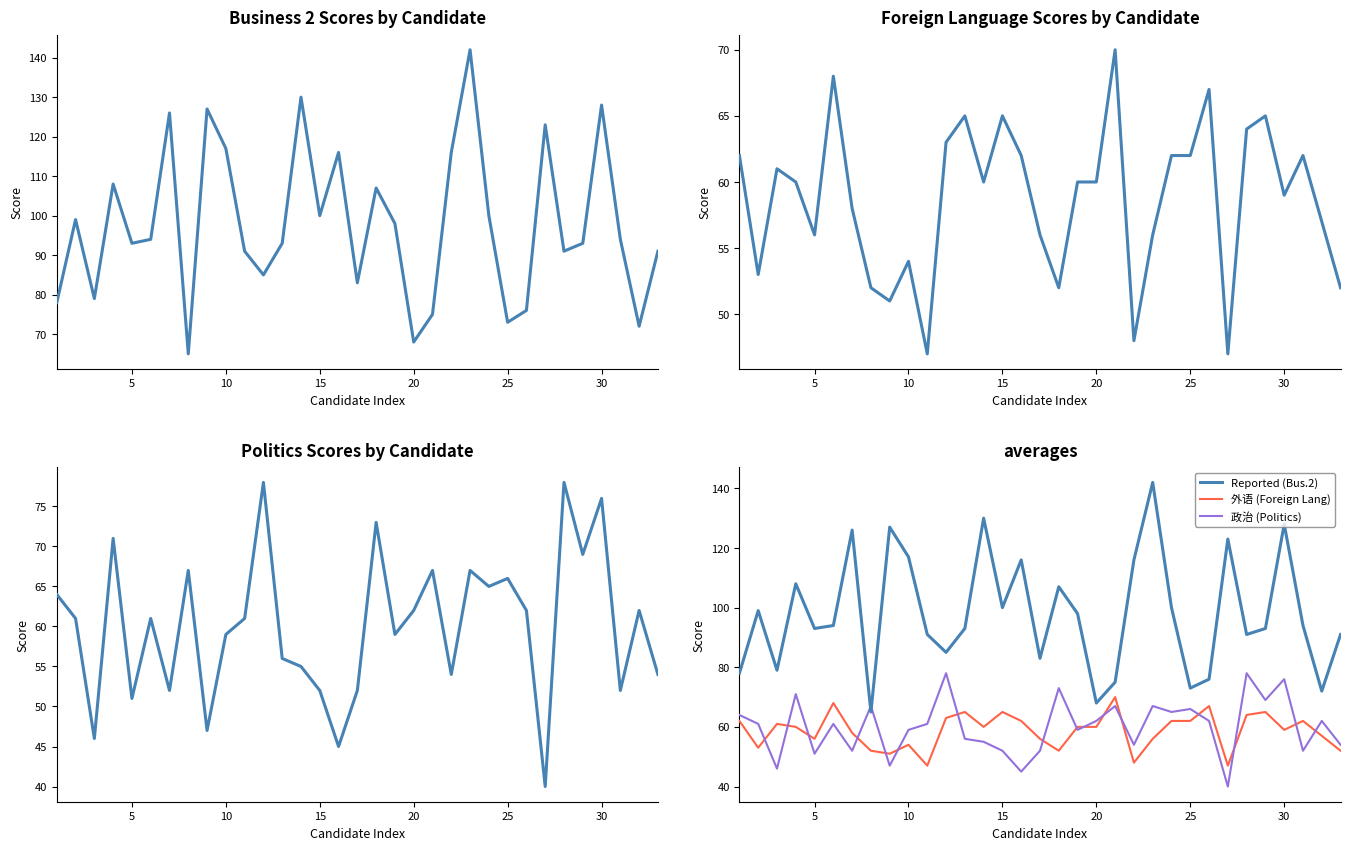

True or false: 业务2成绩 (Business 2) and 外语 (Foreign Lang) intersect in this chart.

False